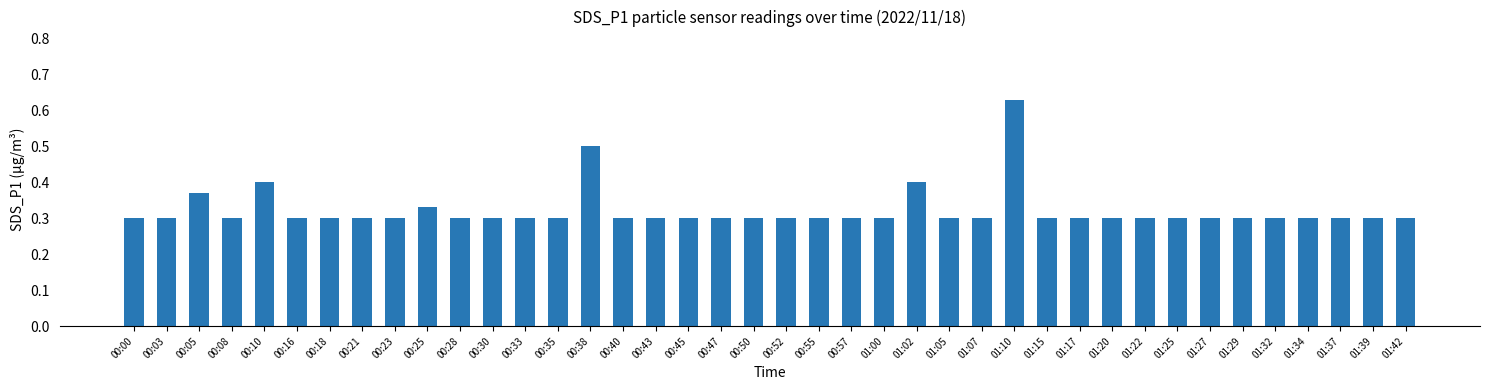

What position from the left is 00:03?

2